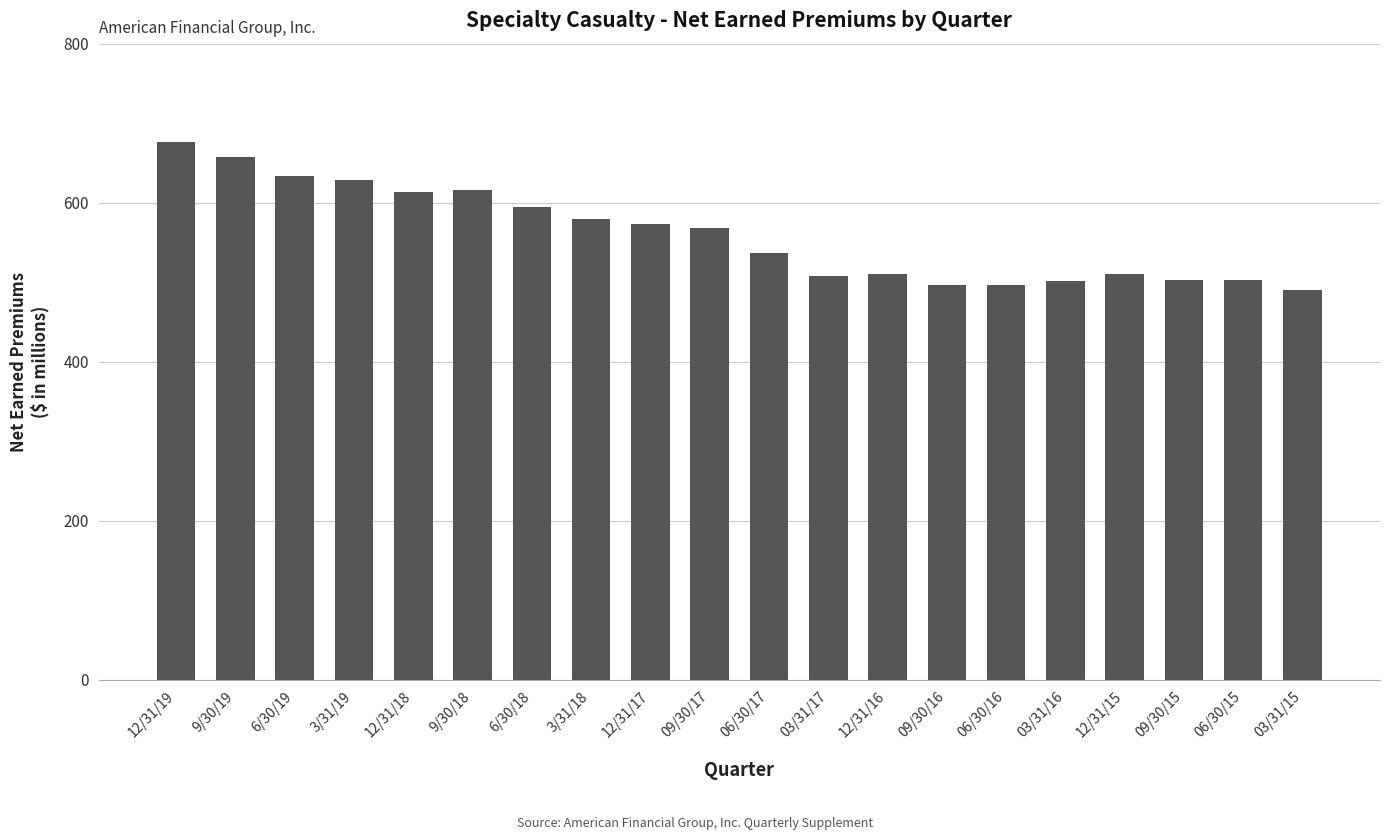

What is the label of the 9th bar from the right?

03/31/17